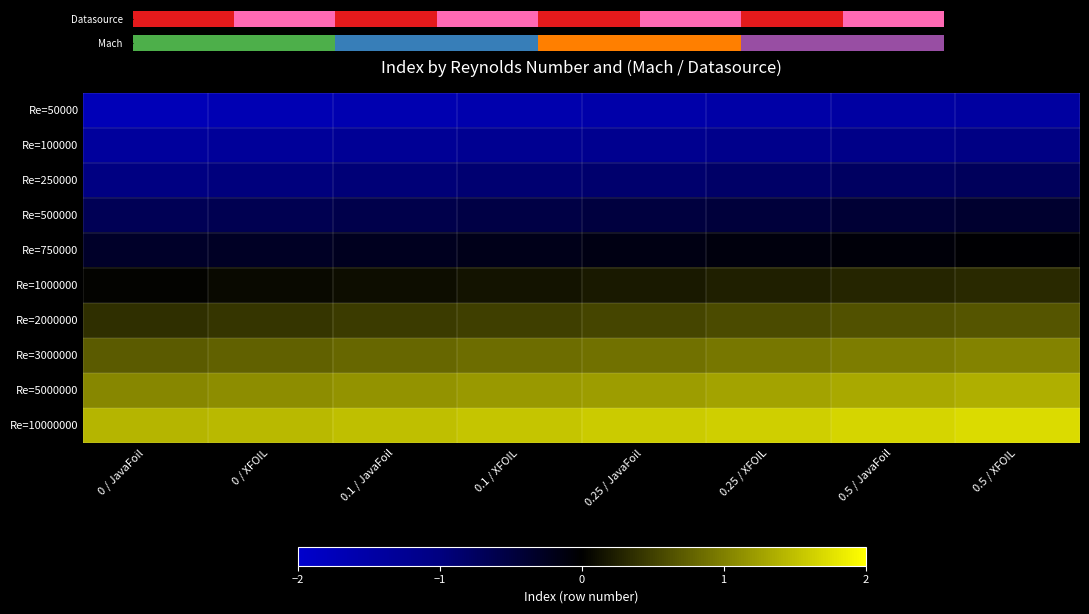

What is the difference between the Re=100000 values at 0.1 / XFOIL and 0 / XFOIL?

0.1